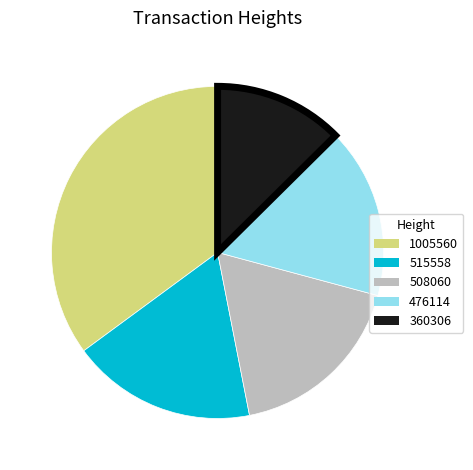

True or false: 476114 accounts for 17% of the total.

True